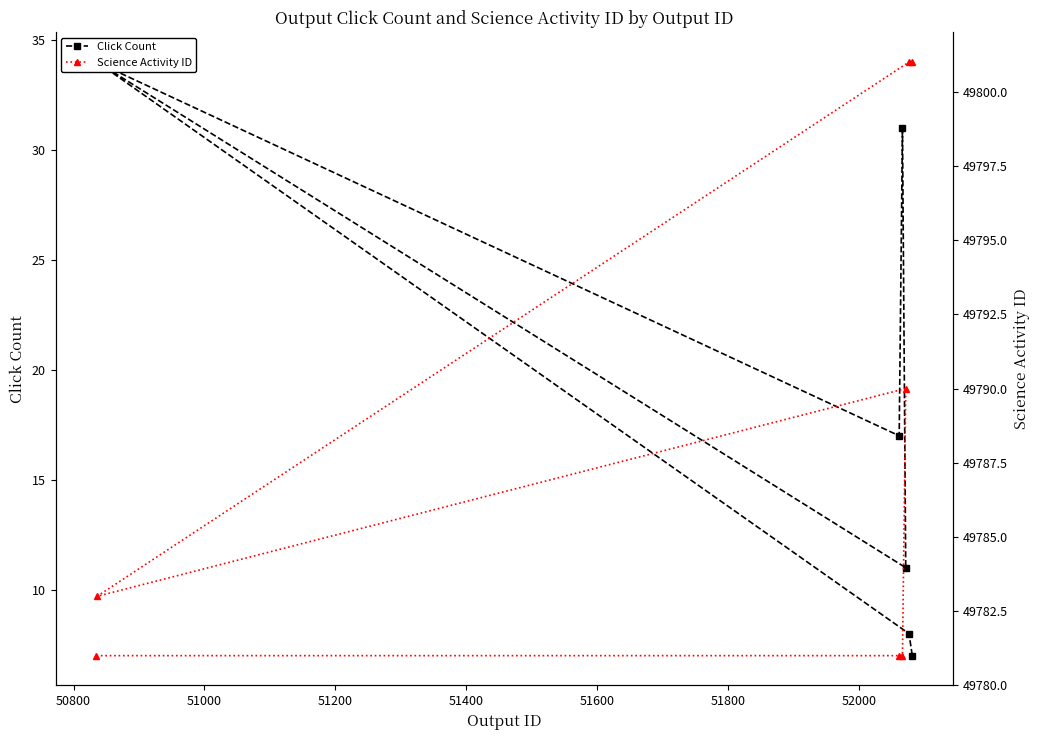

How many values in the Click Count series exceed 17?

3